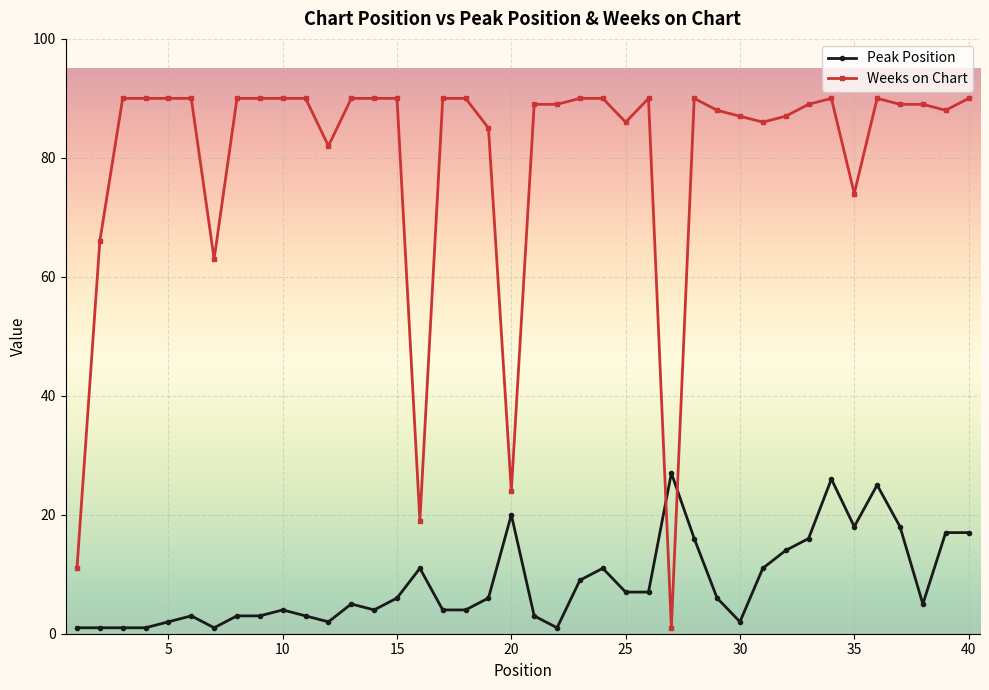

What is the difference between the second highest and minimum values in the Peak Position series?

25